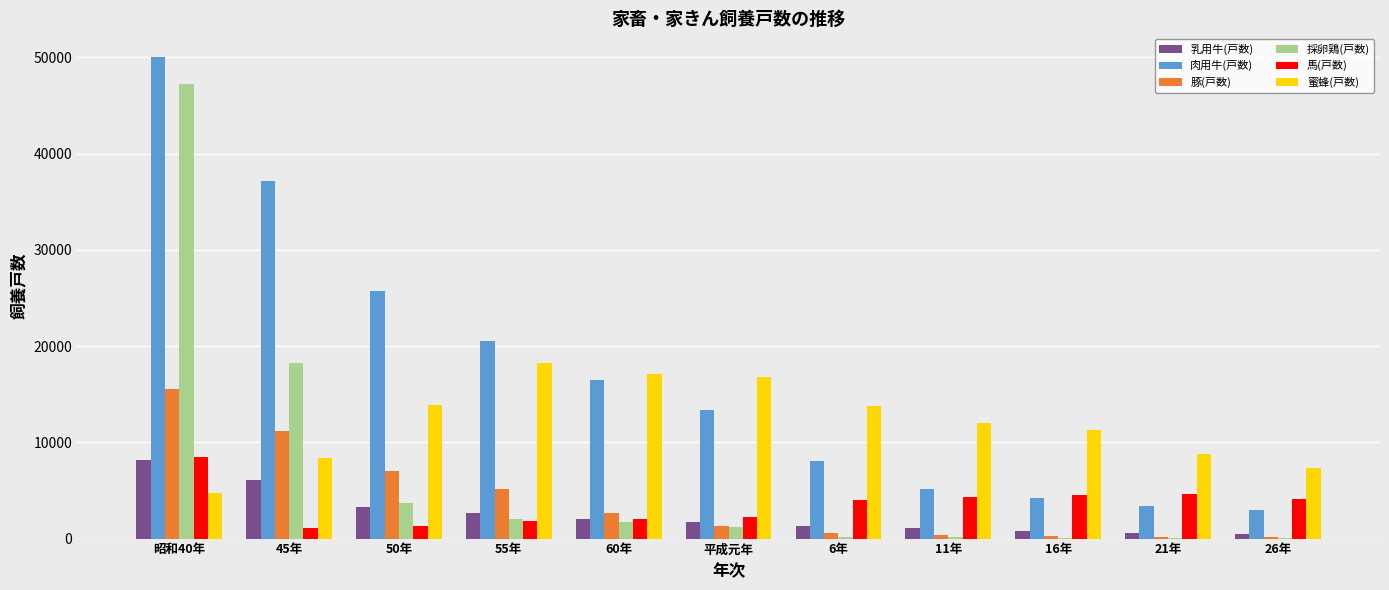

What is the total value across all series at 26年?

15091